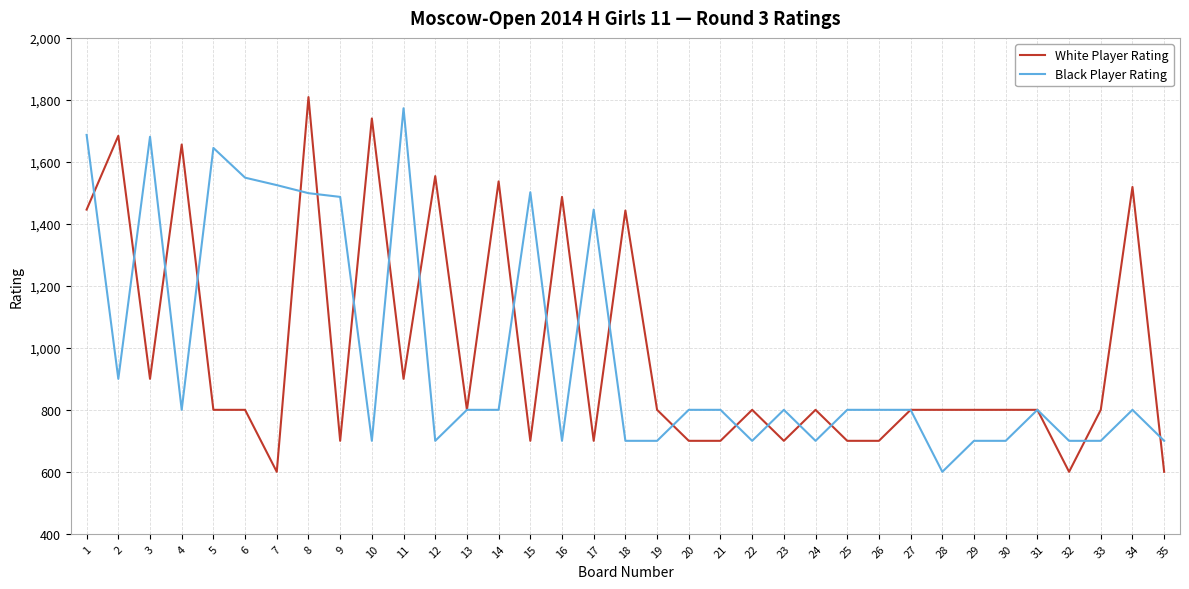

How many values in the White Player Rating series are below 800?

11